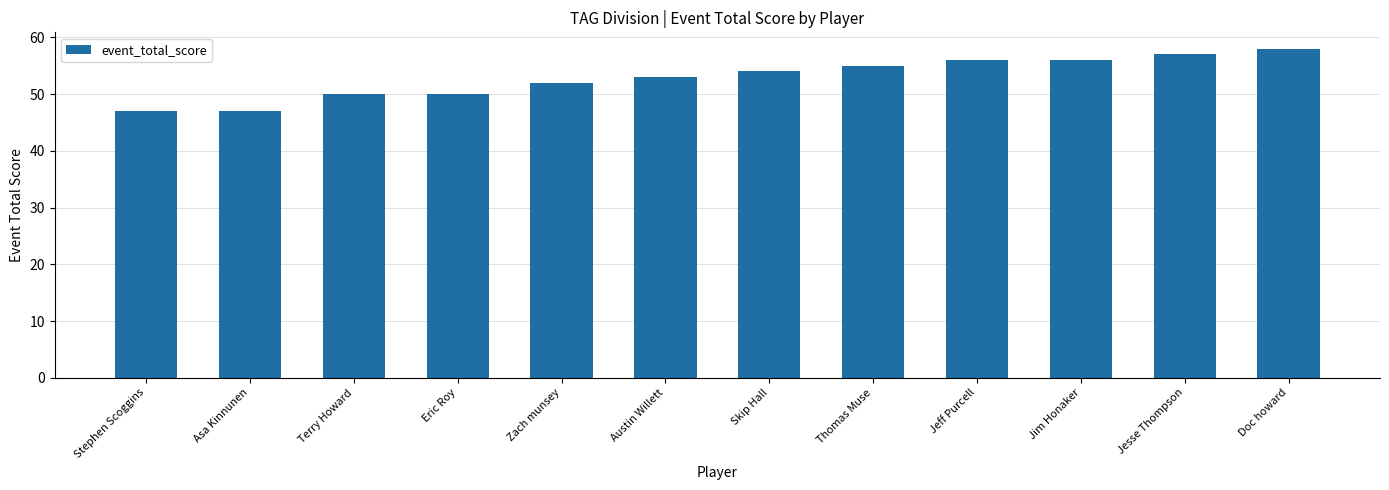

What is the difference between the values at Eric Roy and Austin Willett?

3